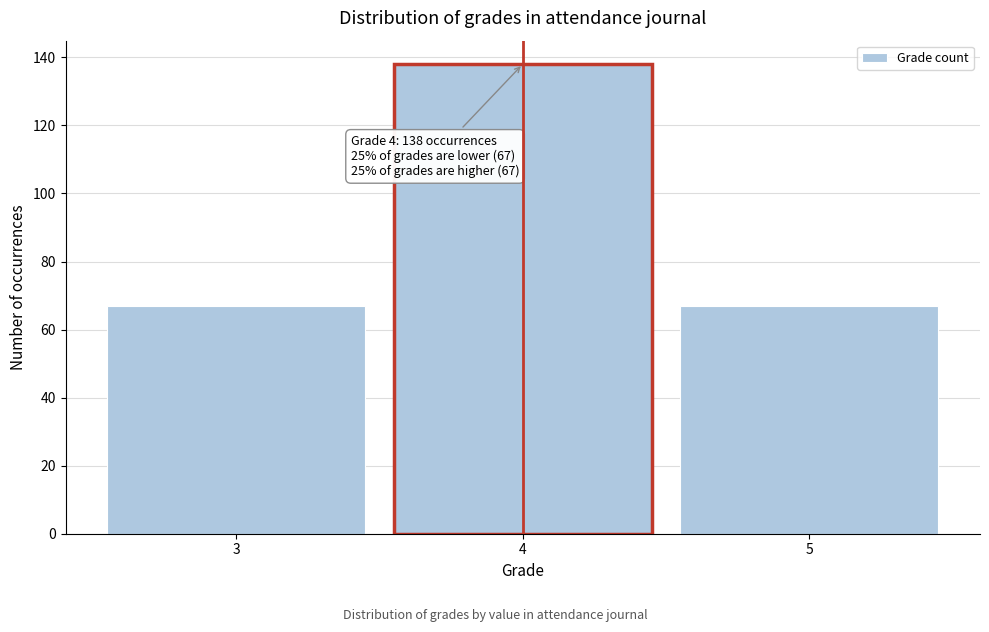

Over which range of the x-axis is the bar tallest?

3.5 to 4.5